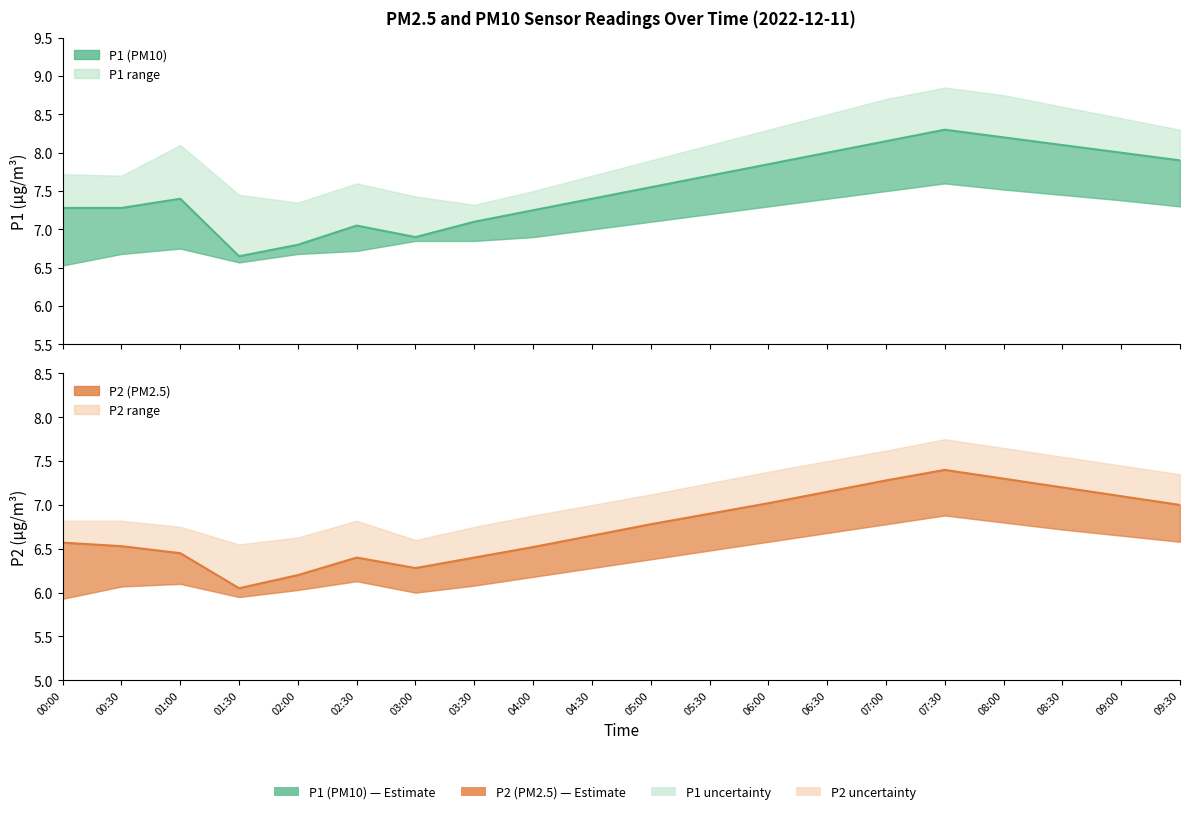

What is the total value across all series at 05:30?

14.6